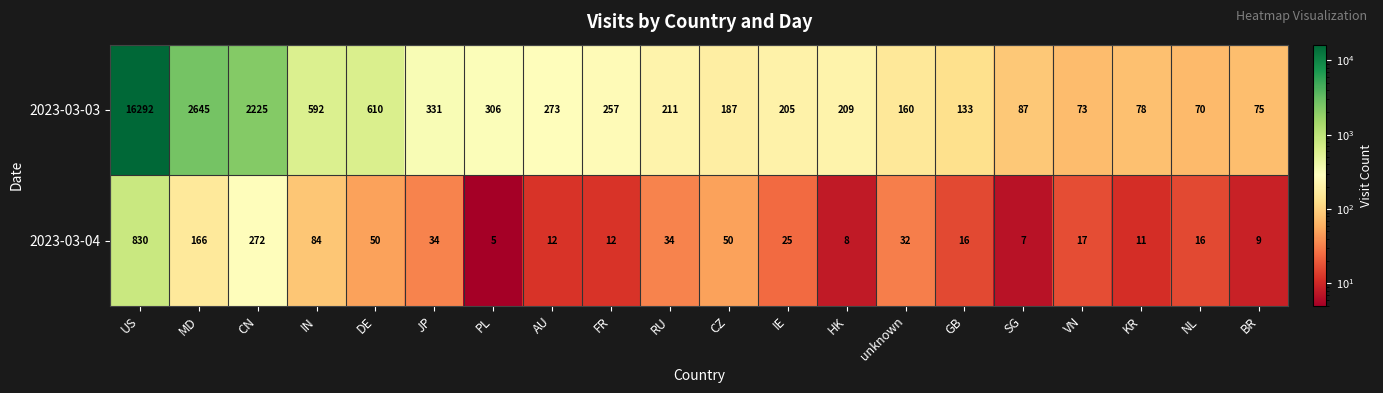

Where is 2023-03-04 nearest to the value 417?

CN